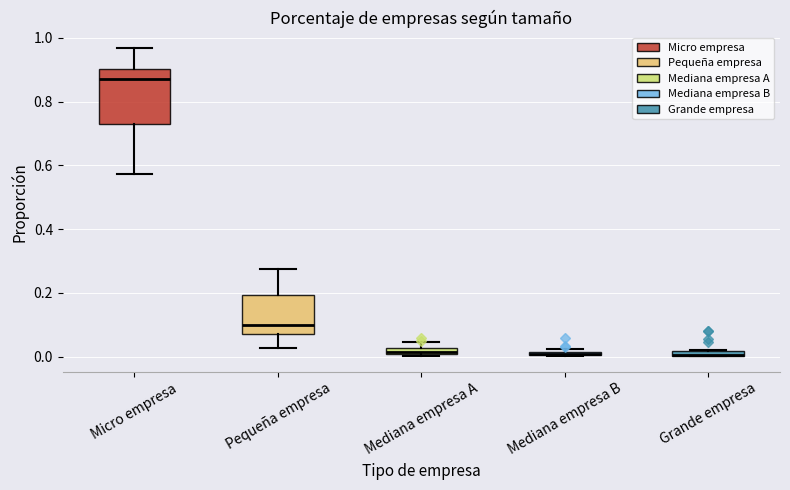

Where does the median line of the box for Pequeña empresa sit on the y-axis? The values are not printed on the chart, so give them approximately, as read against the axis.

0.10